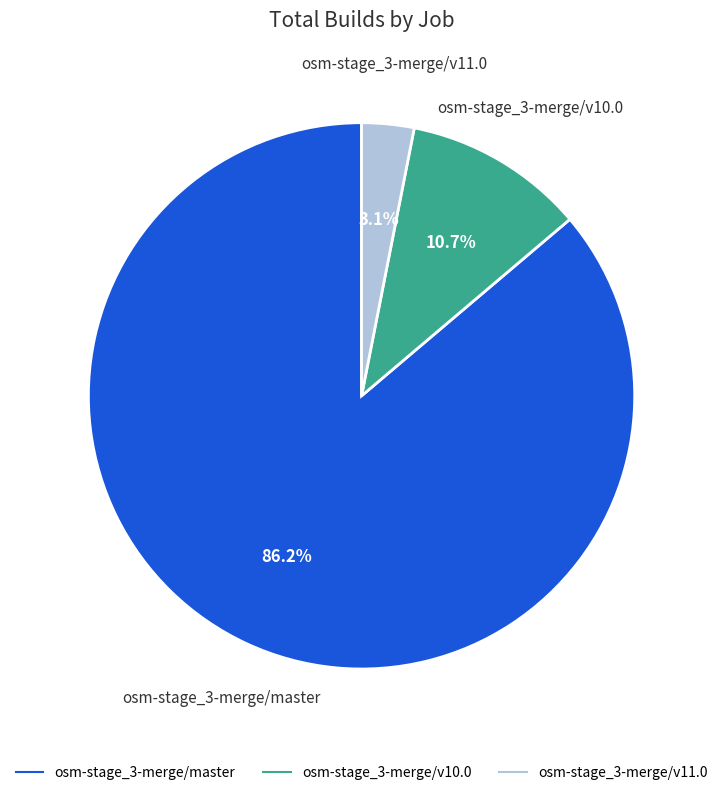

How many slices are in this pie chart?

3